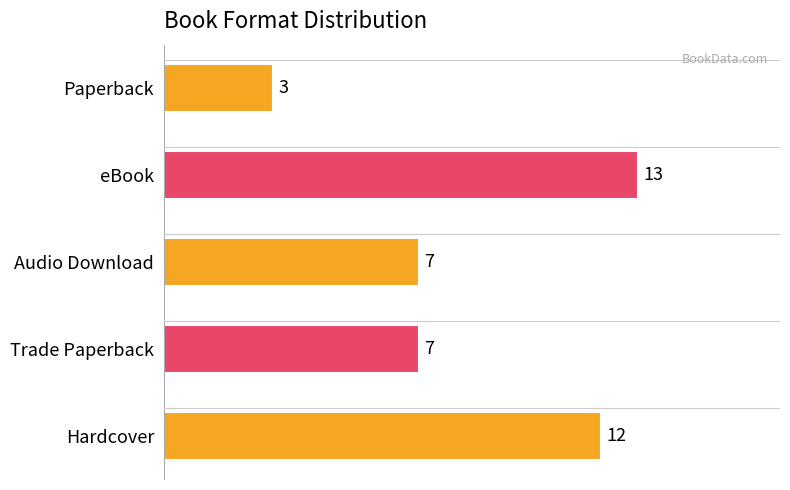

What is the average value?

8